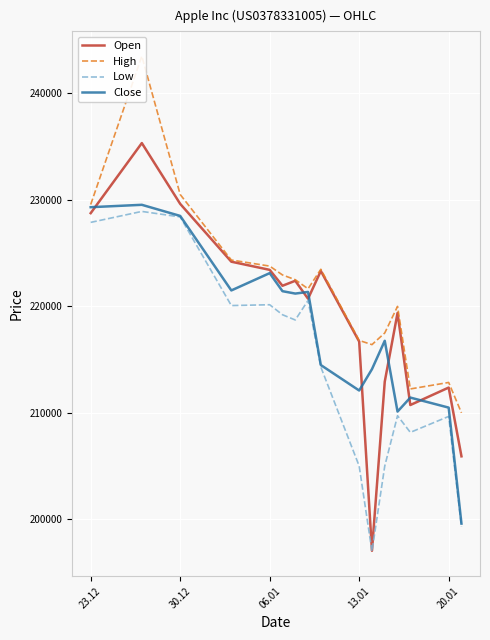

What is the minimum value for Low?

196986